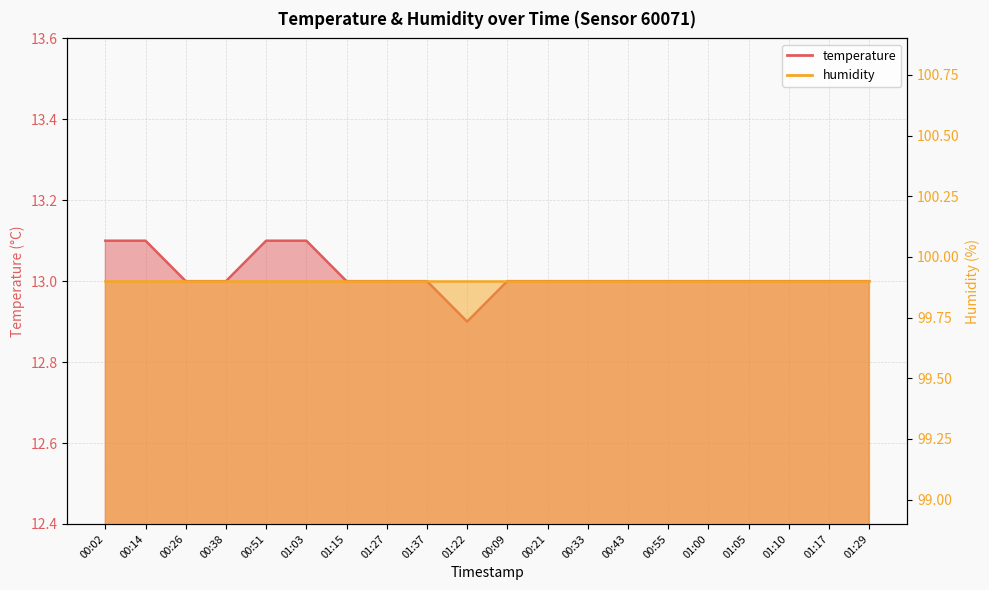

True or false: the data has more than 0 interior local peaks.

False